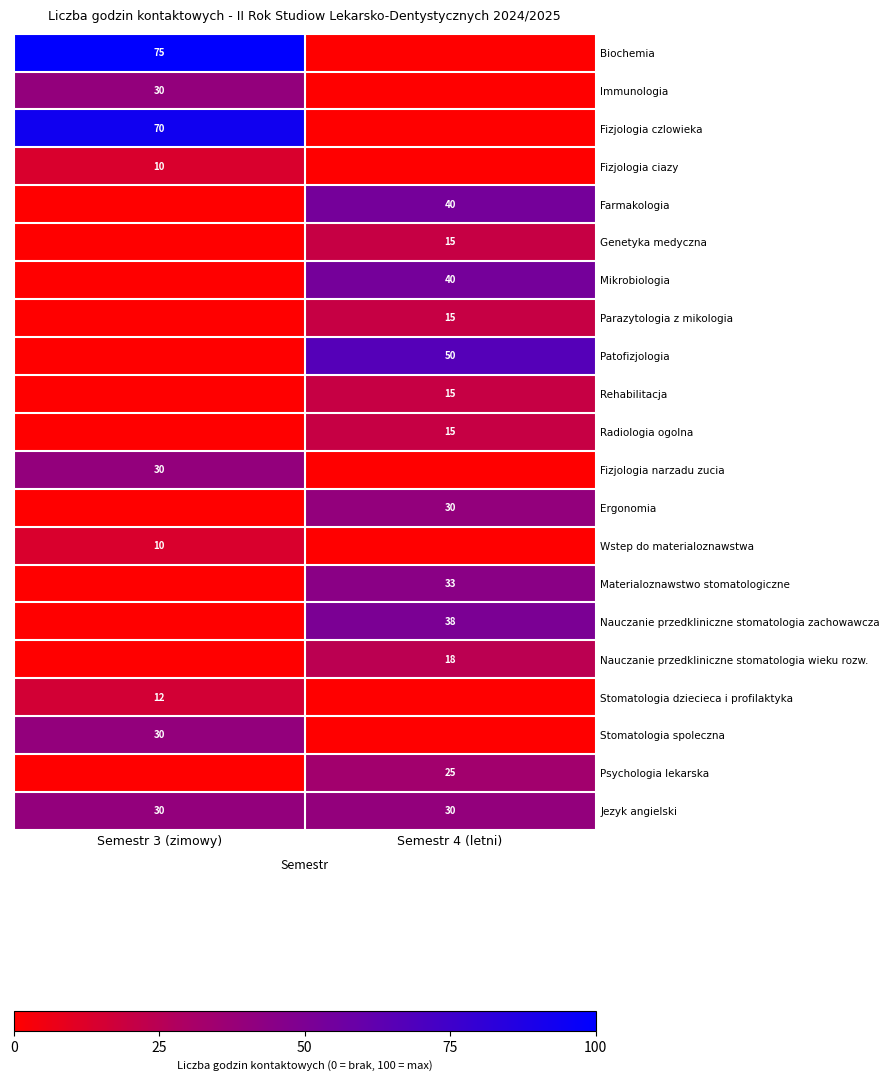

The Ergonomia series shows 7 at Semestr 4 (letni). True or false?

False